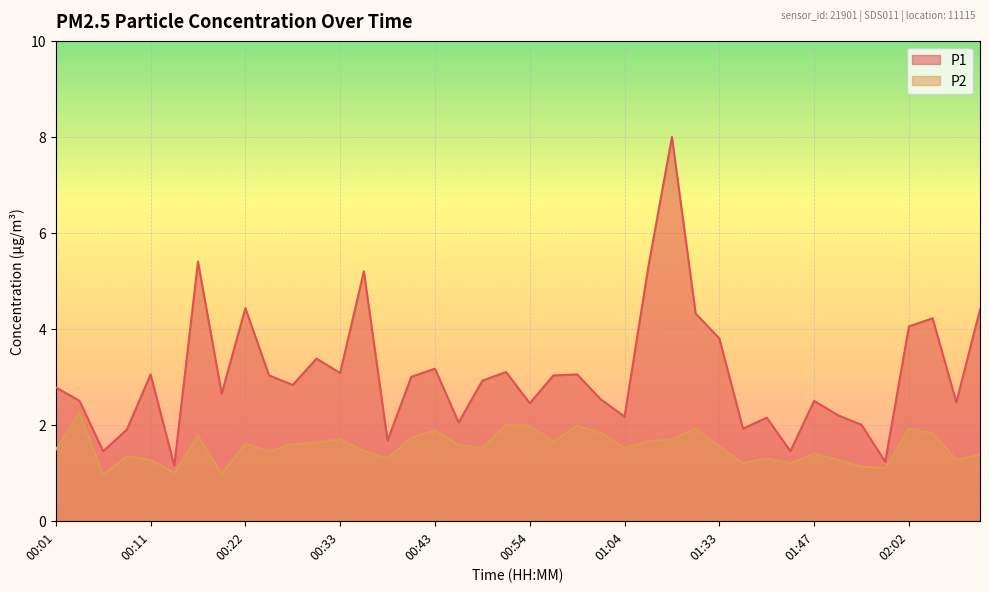

True or false: P2 and P1 intersect in this chart.

False